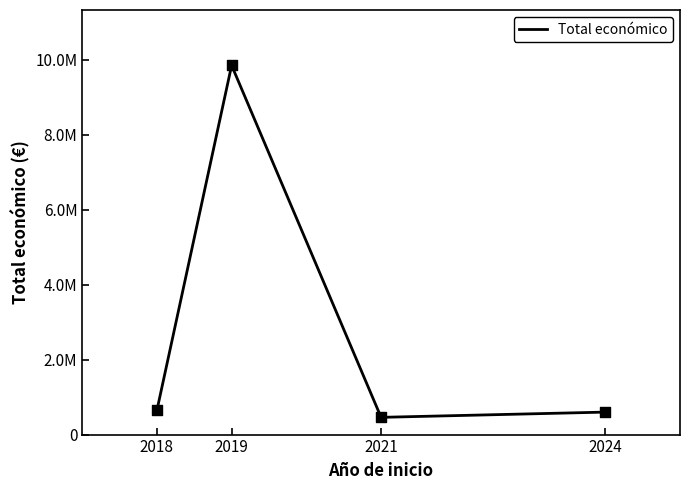

What is the change in value from 2018 to 2021?

-185022